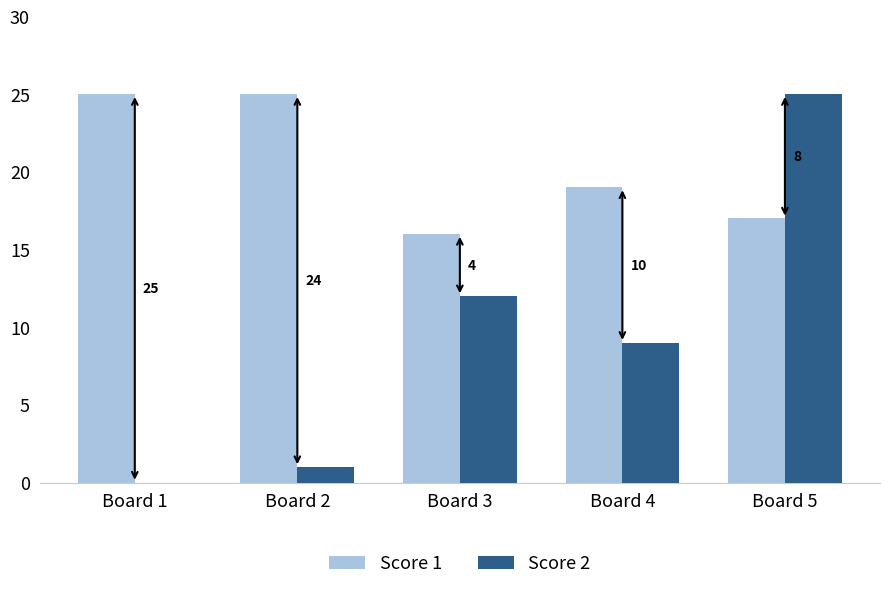

What is the value of the Score 2 bar at the 2nd from the left?

1